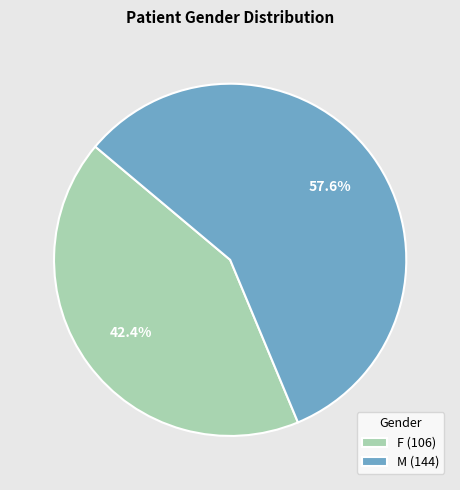

What is the ratio of the value at F (106) to the value at M (144)?

0.7